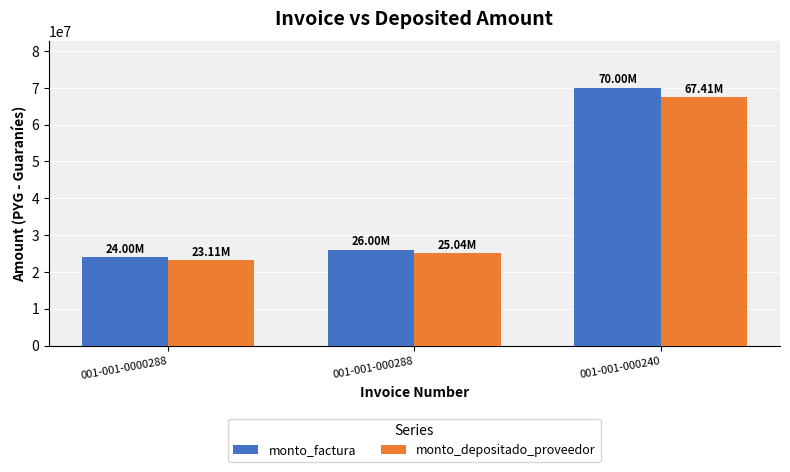

Are the bars horizontal?

No